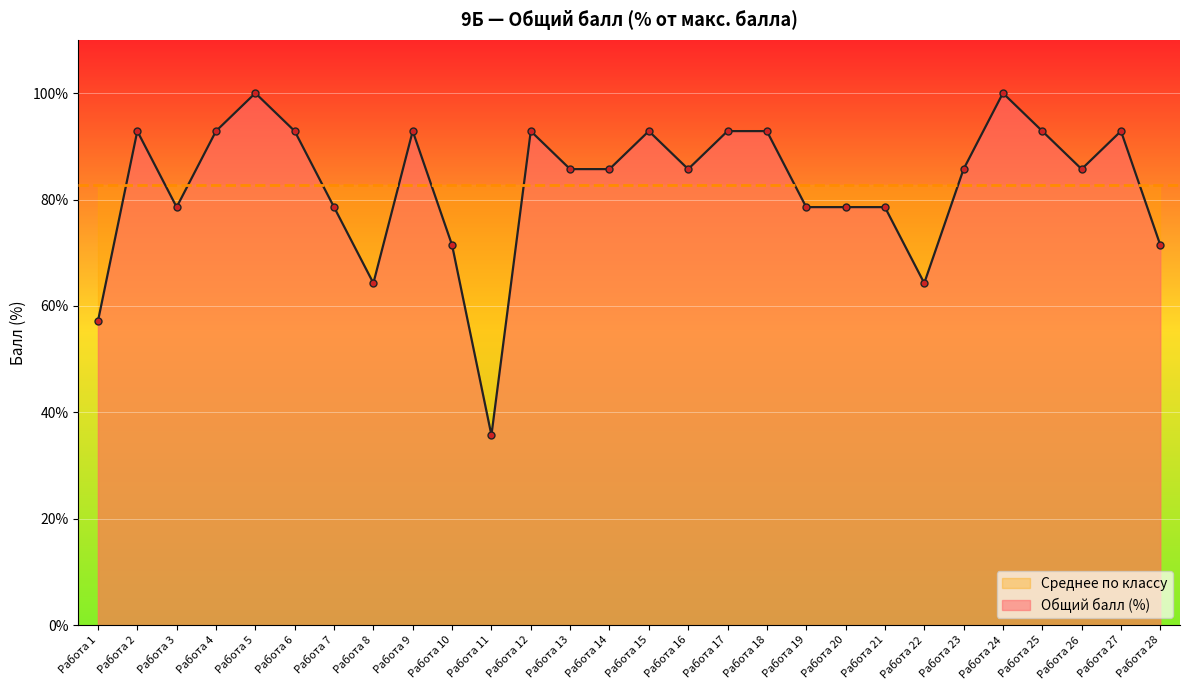

Which has a higher value, Работа 24 or Работа 18?

Работа 24